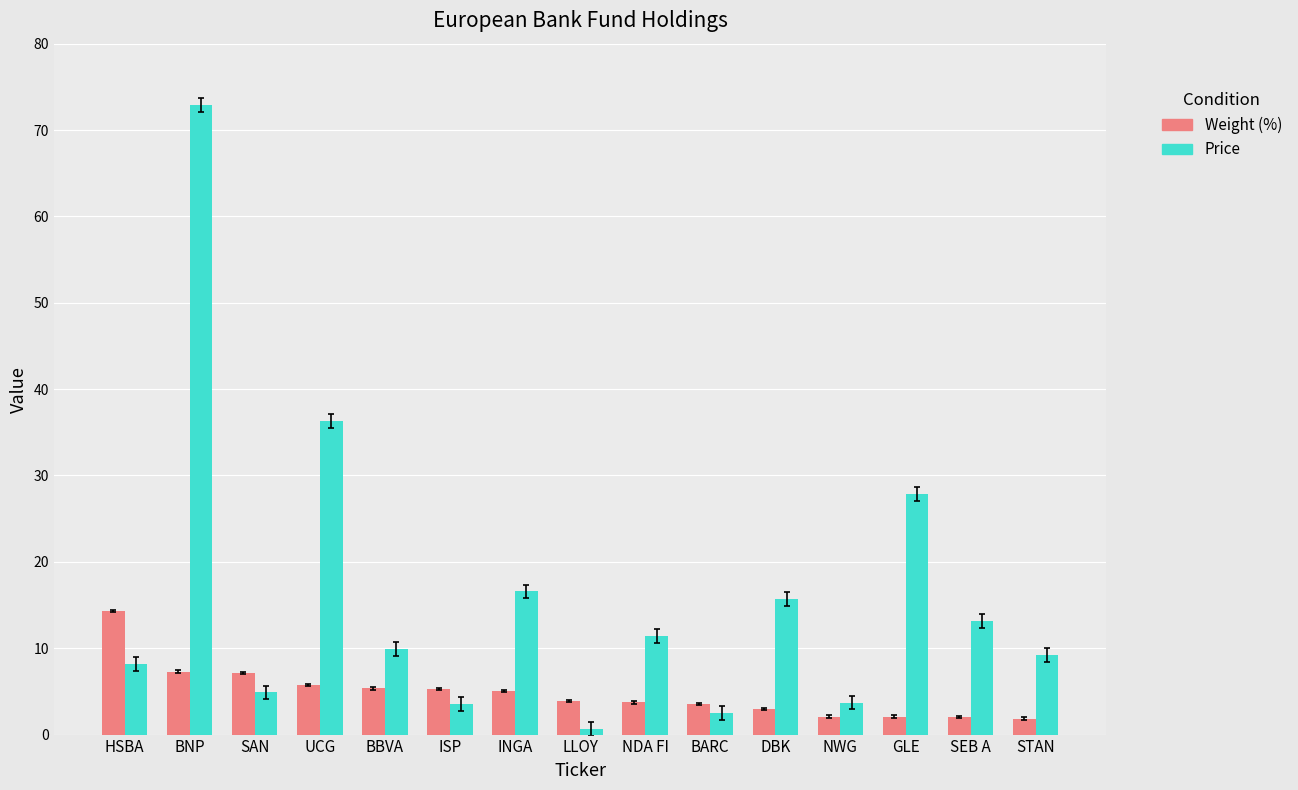

At which label does Price first exceed 9?

BNP